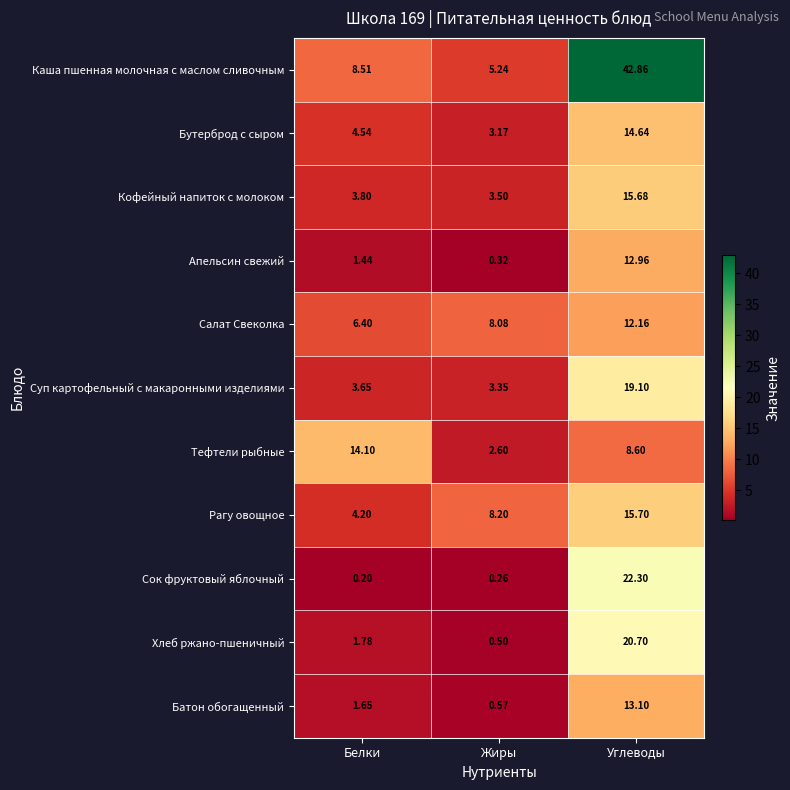

At which label is Апельсин свежий closest to 6?

Белки